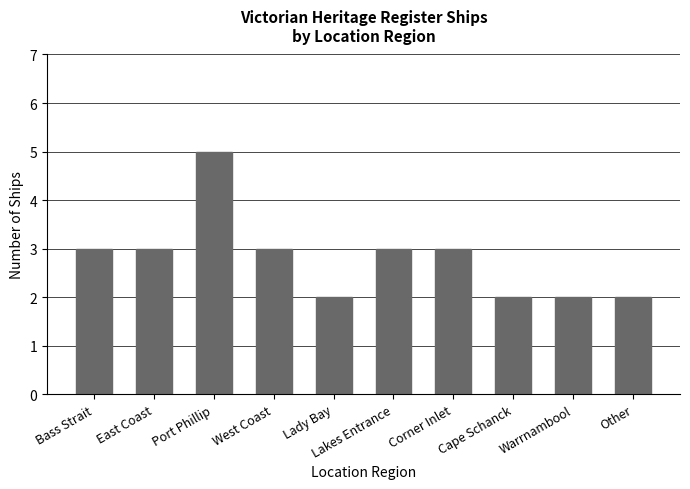

What is the value of the 5th bar from the left?

2